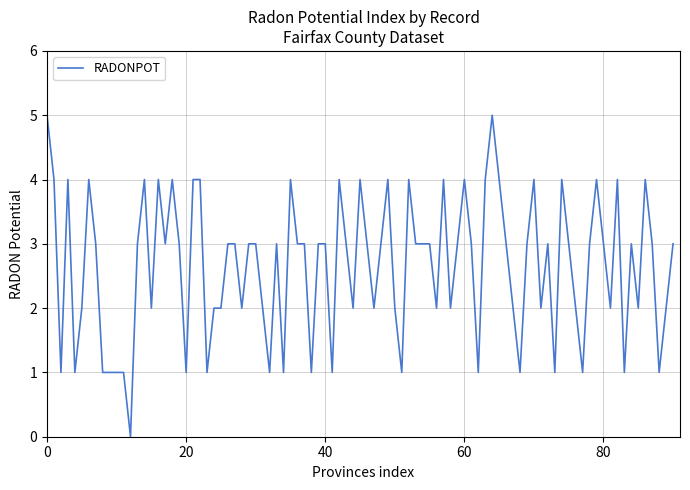

What is the maximum value shown in the chart?

5